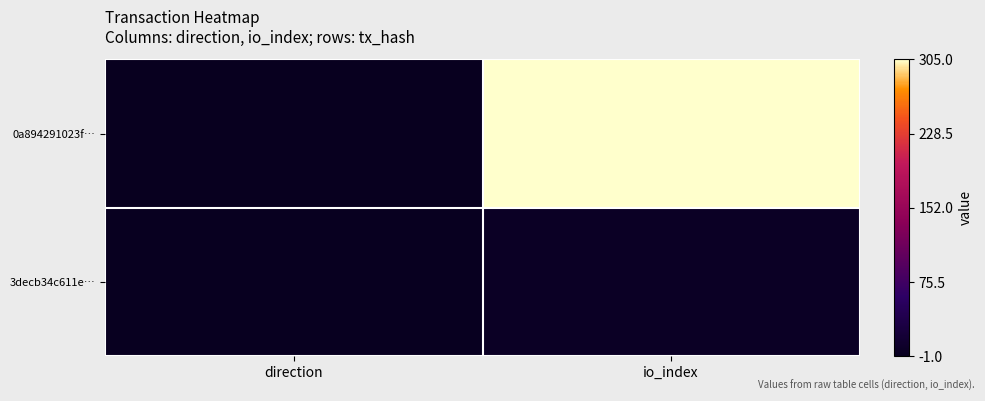

Rank the series at direction from lowest to highest value.

0a894291023f…, 3decb34c611e…